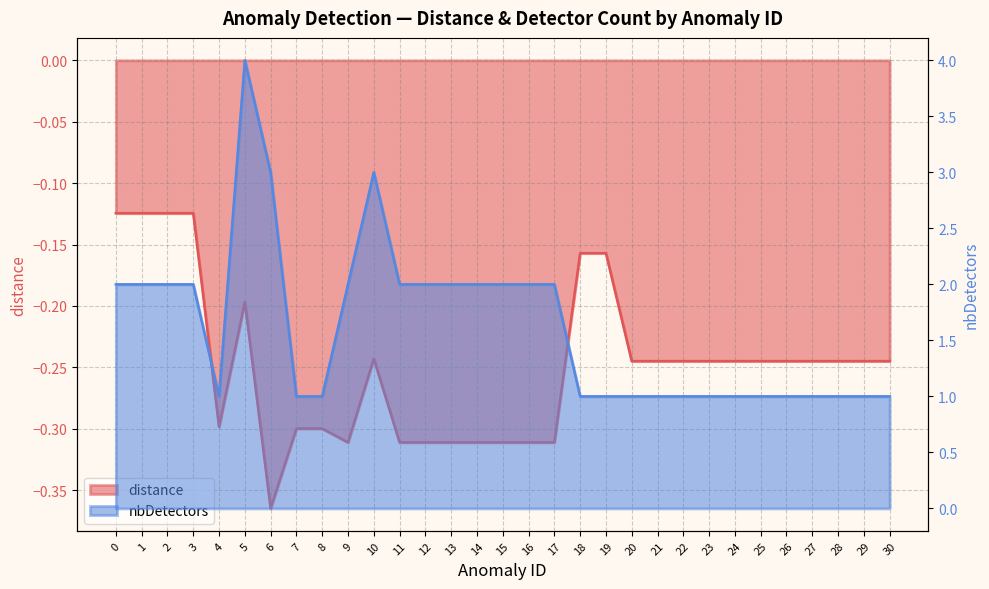

List the series in order of their peak value, highest first.

nbDetectors, distance